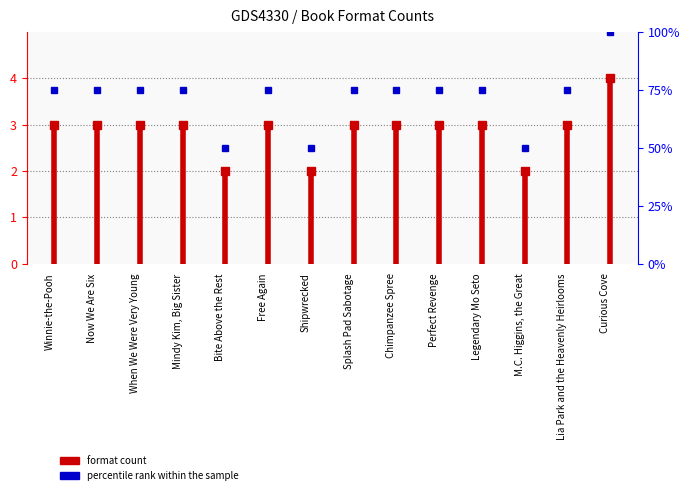

Is it true that the value at Mindy Kim, Big Sister is 75?

True